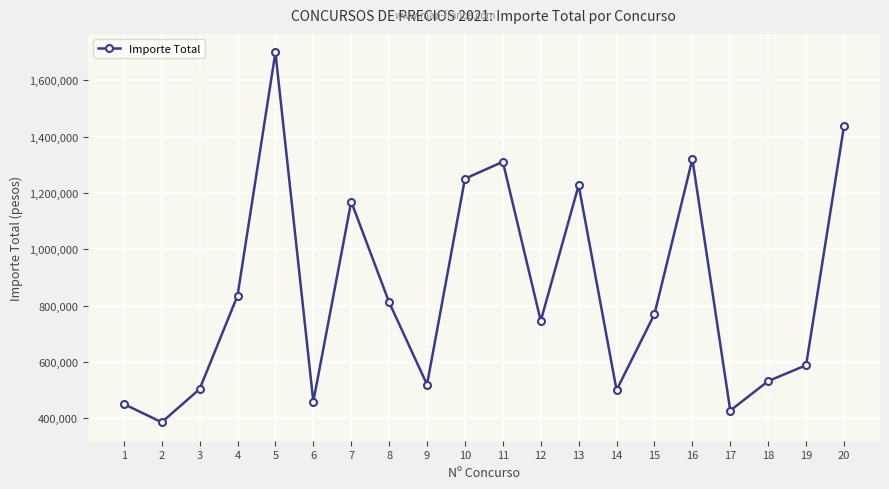

What is the value of the 19th point from the left?

588814.0